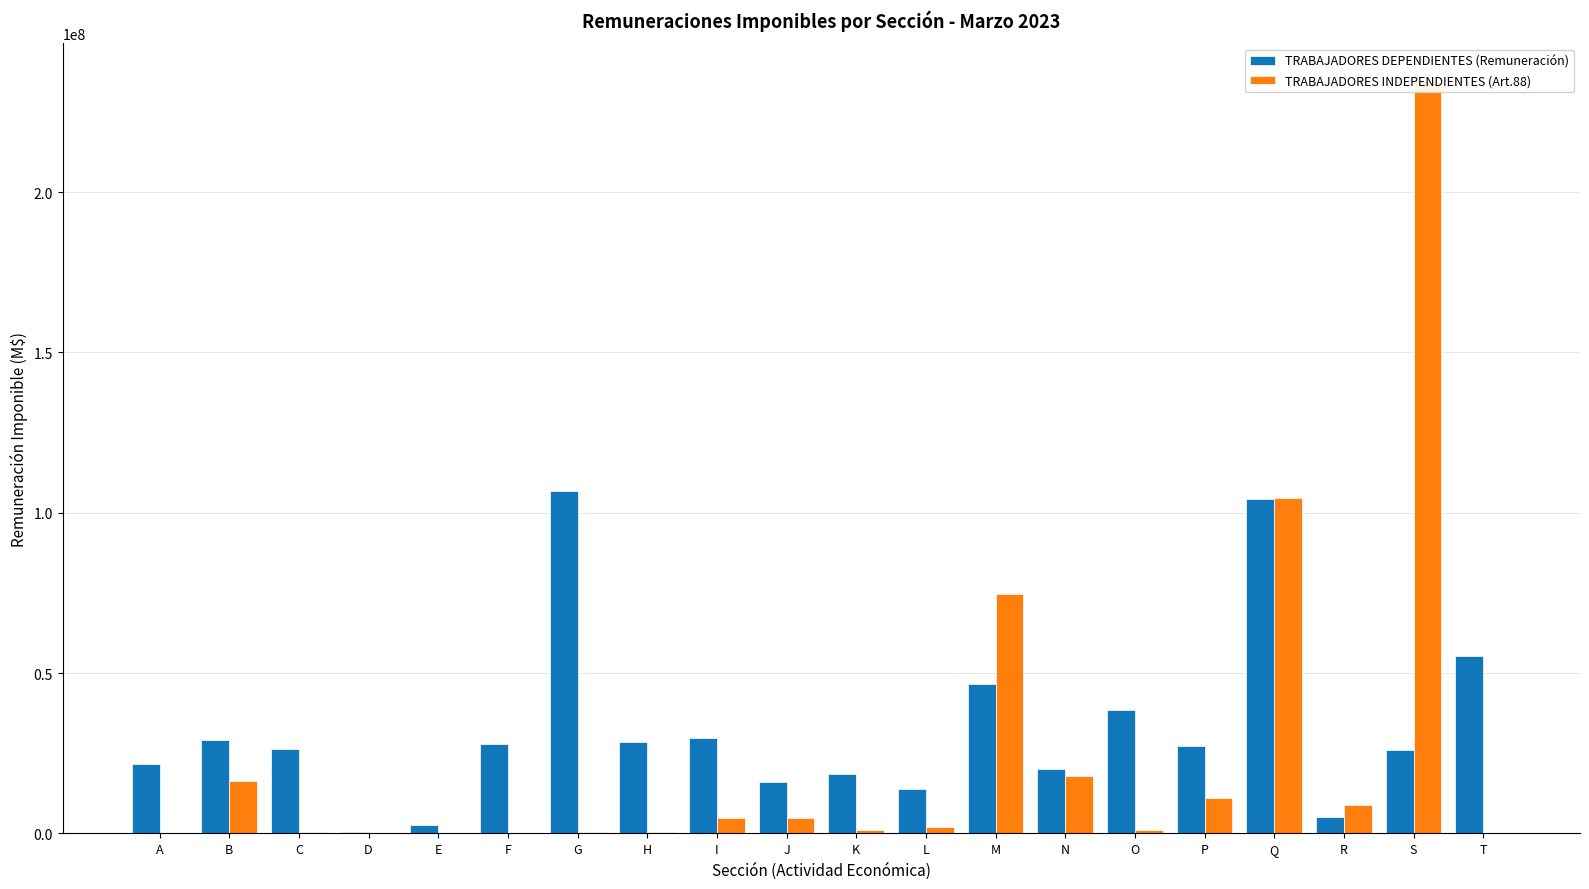

Reading left to right, transcribe all the data shown in this chart.

TRABAJADORES DEPENDIENTES (Remuneración): A=21729748.1	B=29030390.8	C=26491852.2	D=586432.9	E=2587805.8	F=27766744.3	G=106700113.6	H=28411475.9	I=29738364.3	J=16049549.9	K=18445981.1	L=13868882.1	M=46494095.6	N=20203060.3	O=38457854.5	P=27120629.0	Q=104185995.9	R=5102523.9	S=26160944.1	T=55440600.2
TRABAJADORES INDEPENDIENTES (Art.88): A=228170.2	B=16431280.0	C=519289.5	D=2683.5	E=3926.0	F=220167.6	G=561747.6	H=465495.0	I=4936415.7	J=4947971.2	K=1150173.0	L=1876124.0	M=74777849.6	N=18036970.4	O=1225393.6	P=11066207.6	Q=104564246.3	R=8982008.0	S=234617942.7	T=36190.5